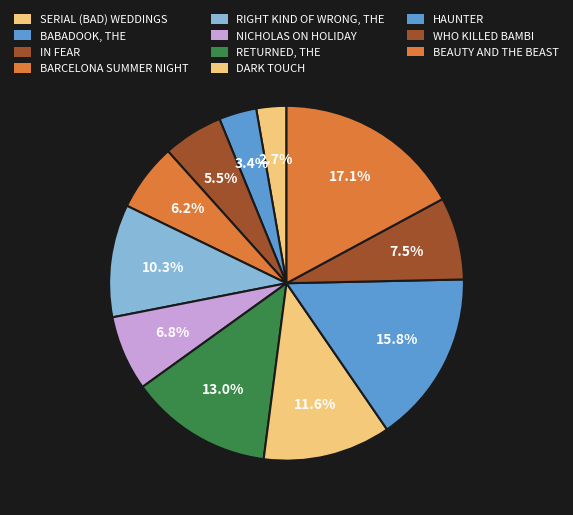

Rank the categories by value from lowest to highest.

SERIAL (BAD) WEDDINGS, BABADOOK, THE, IN FEAR, BARCELONA SUMMER NIGHT, NICHOLAS ON HOLIDAY, WHO KILLED BAMBI, RIGHT KIND OF WRONG, THE, DARK TOUCH, RETURNED, THE, HAUNTER, BEAUTY AND THE BEAST